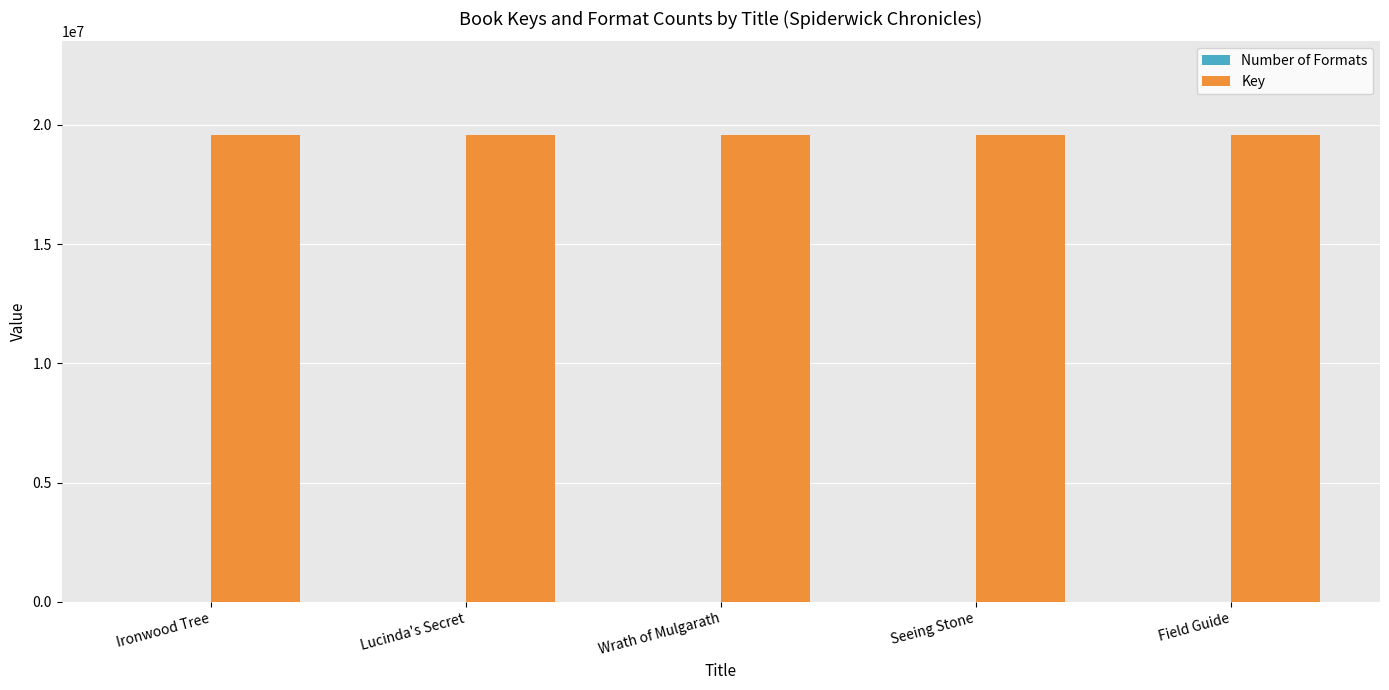

Count the number of categories in the chart.

5